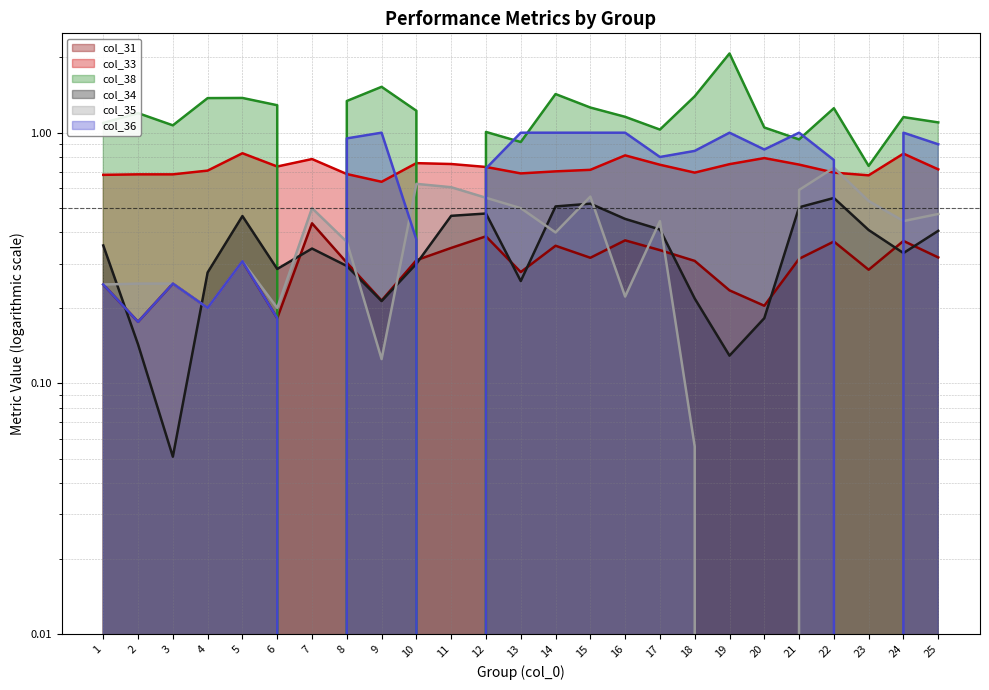

How many lines are shown in the chart?

6